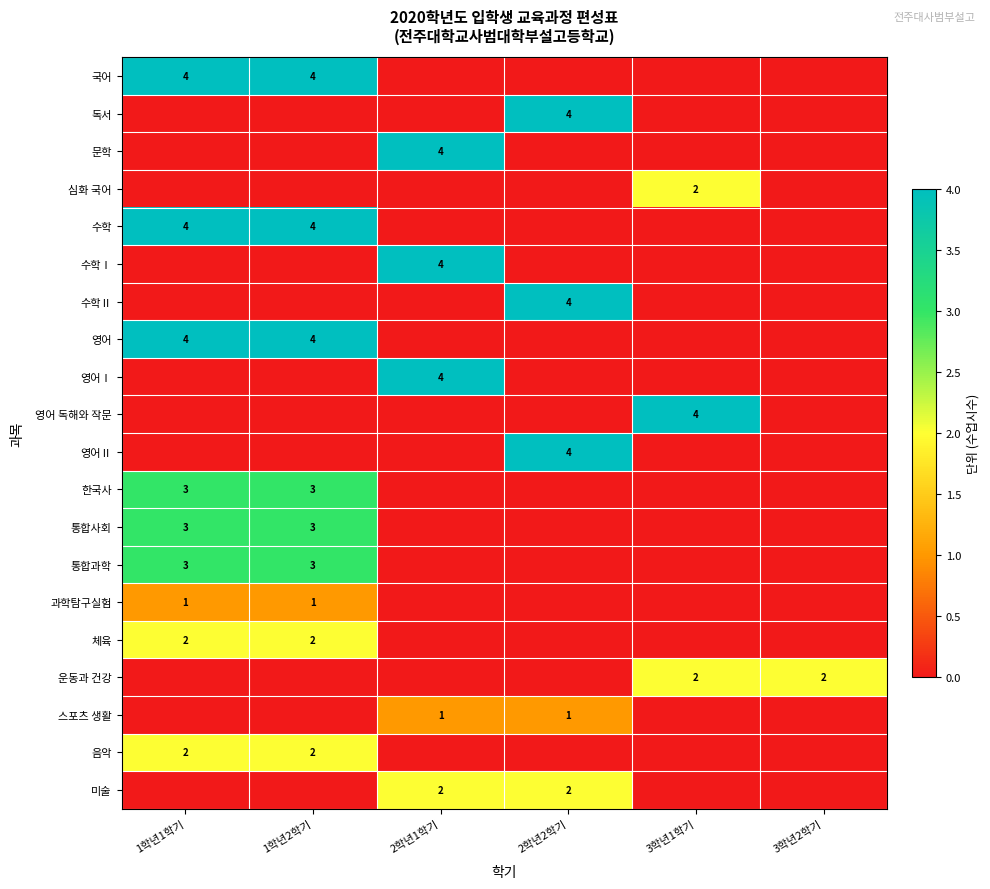

Is it true that 수학Ⅱ equals 4 at 2학년2학기?

True